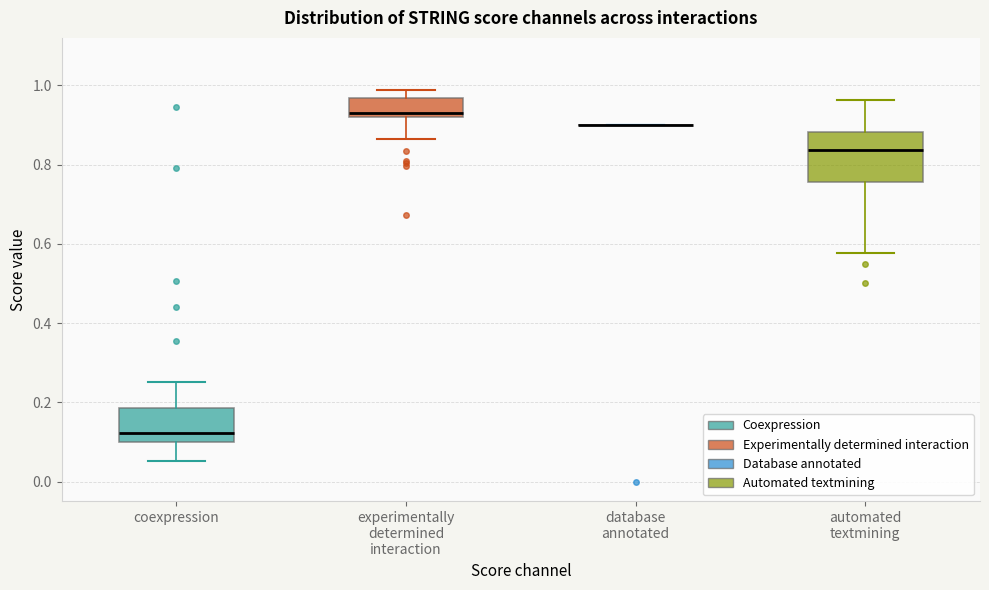

Reading left to right, read every box against the y-axis: the position of its median line, the range the box covers, and the ends of its whiskers. The values are not printed on the chart, so give them approximately, as read against the axis.

coexpression: median 0.12, box 0.10 to 0.18, whiskers 0.06 to 0.26
experimentally determined interaction: median 0.94, box 0.92 to 0.96, whiskers 0.86 to 0.98
database annotated: box collapsed to a line at 0.90, whiskers 0.90 to 0.90
automated textmining: median 0.84, box 0.76 to 0.88, whiskers 0.58 to 0.96